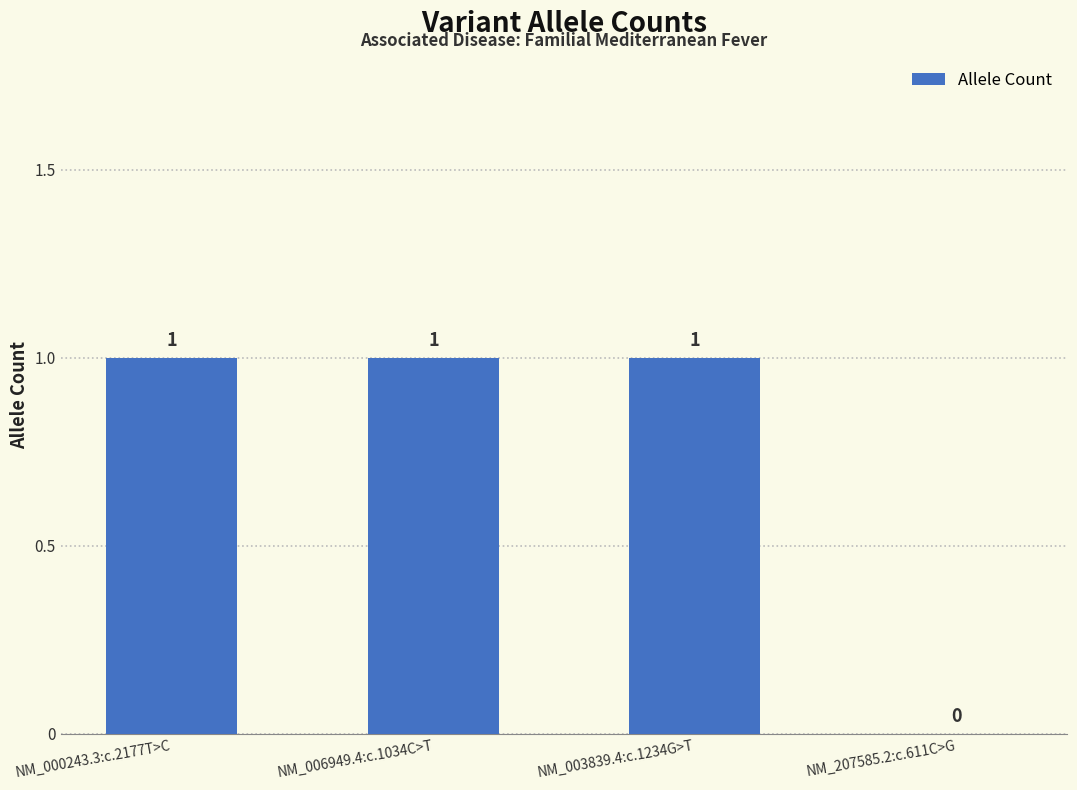

What is the sum of all values?

3